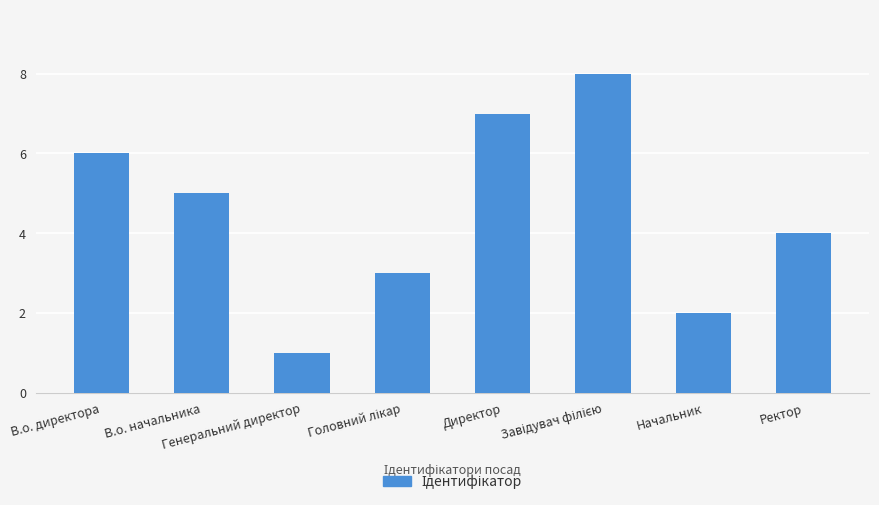

Approximately how many times larger is the value at Директор compared to Начальник?

3.5